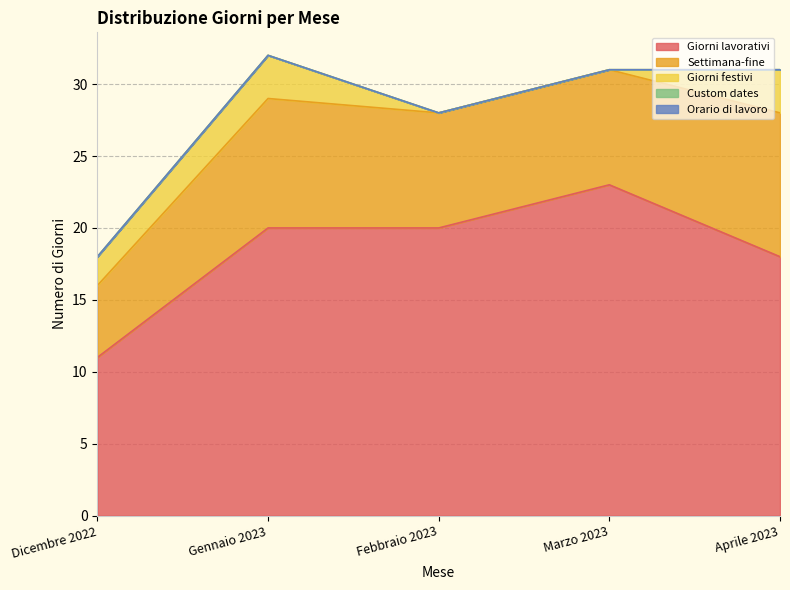

What is the value of the Settimana-fine point at the 3rd from the left?

8